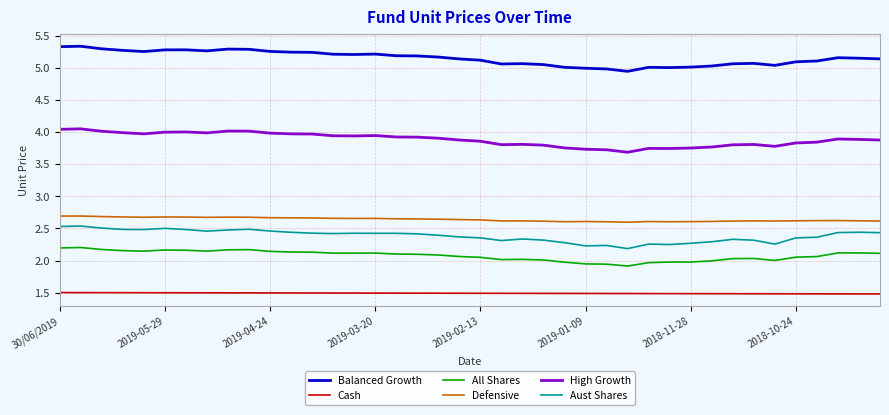

True or false: High Growth and Cash intersect in this chart.

False